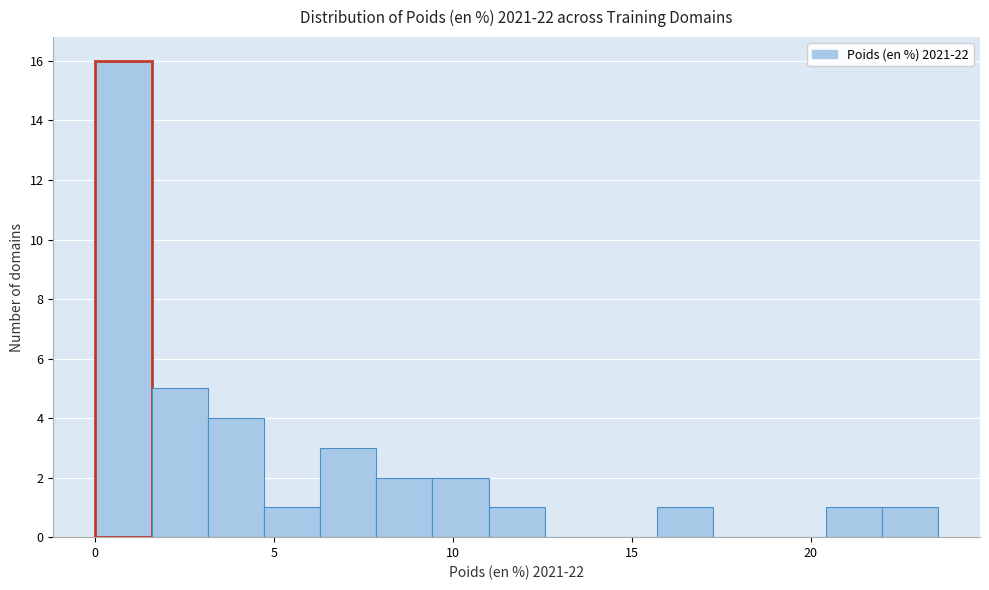

Around what value on the x-axis is the tallest bar? Give the approximate position of its centre, as read against the axis.

1.0